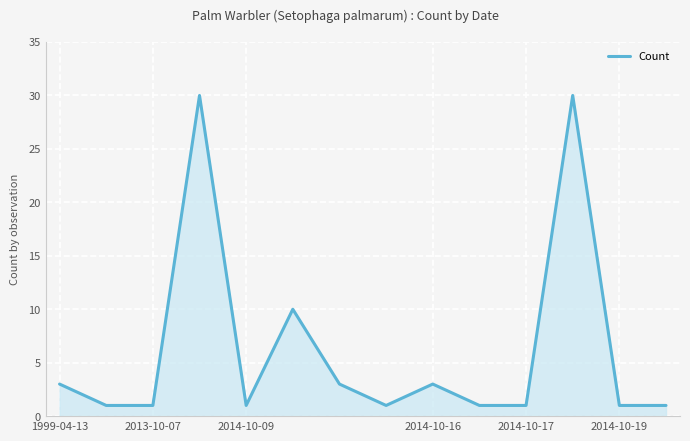

What is the maximum value shown in the chart?

30